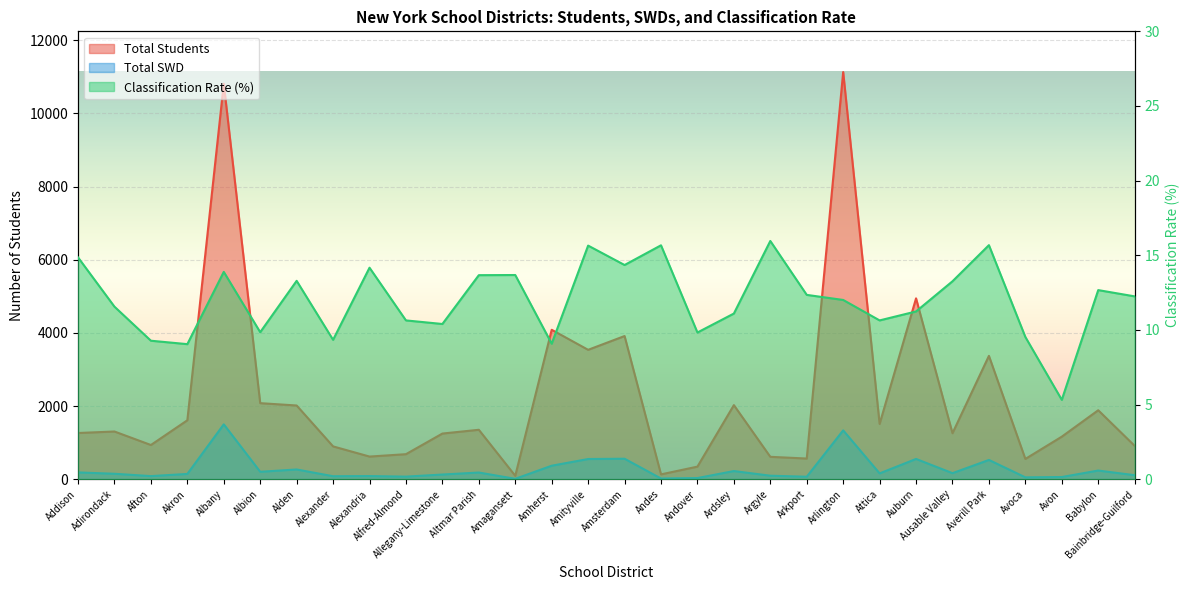

What is the total value across all series at Adirondack?

1468.6